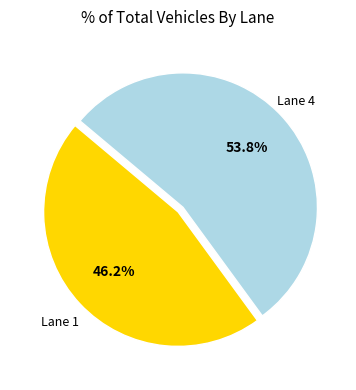

Does any single category account for the majority?

Yes